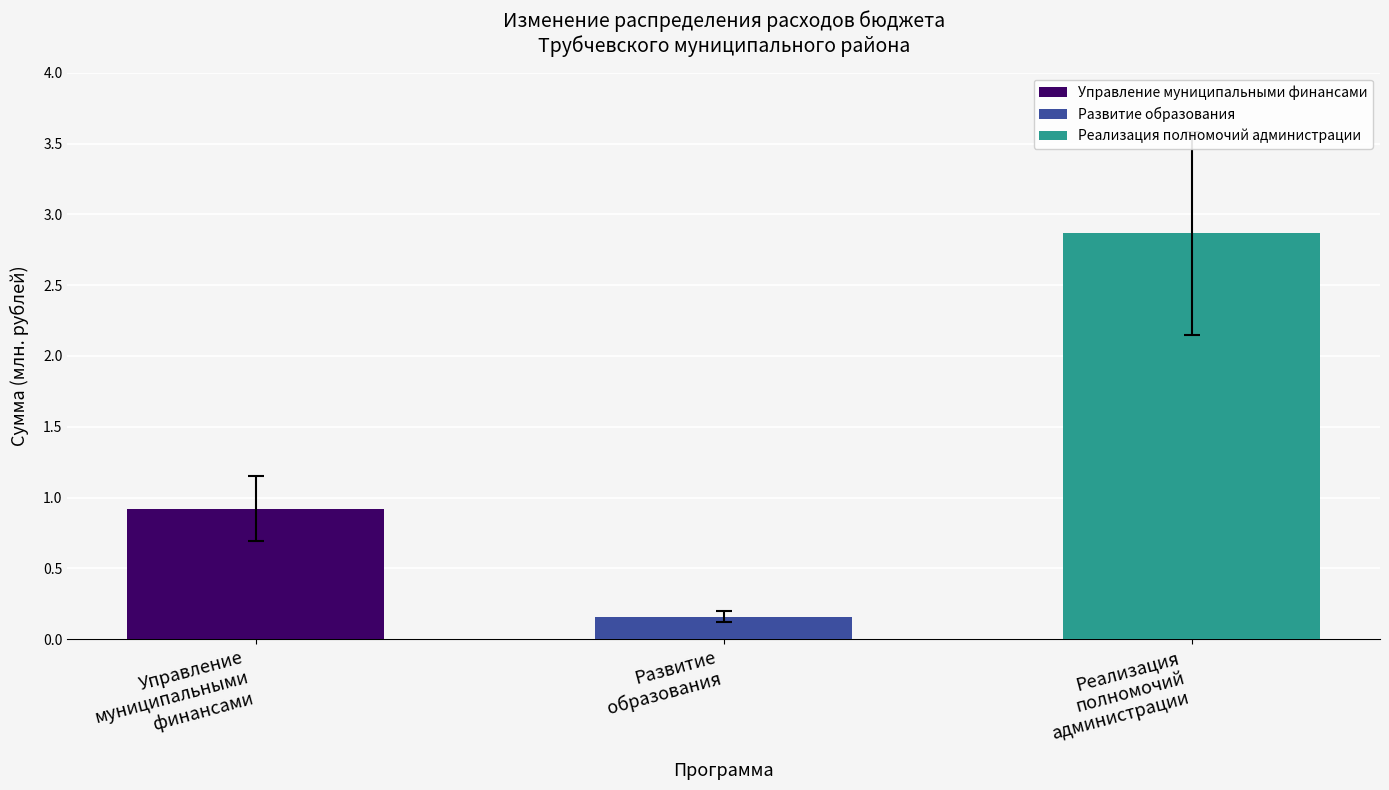

What is the maximum value shown in the chart?

2.9